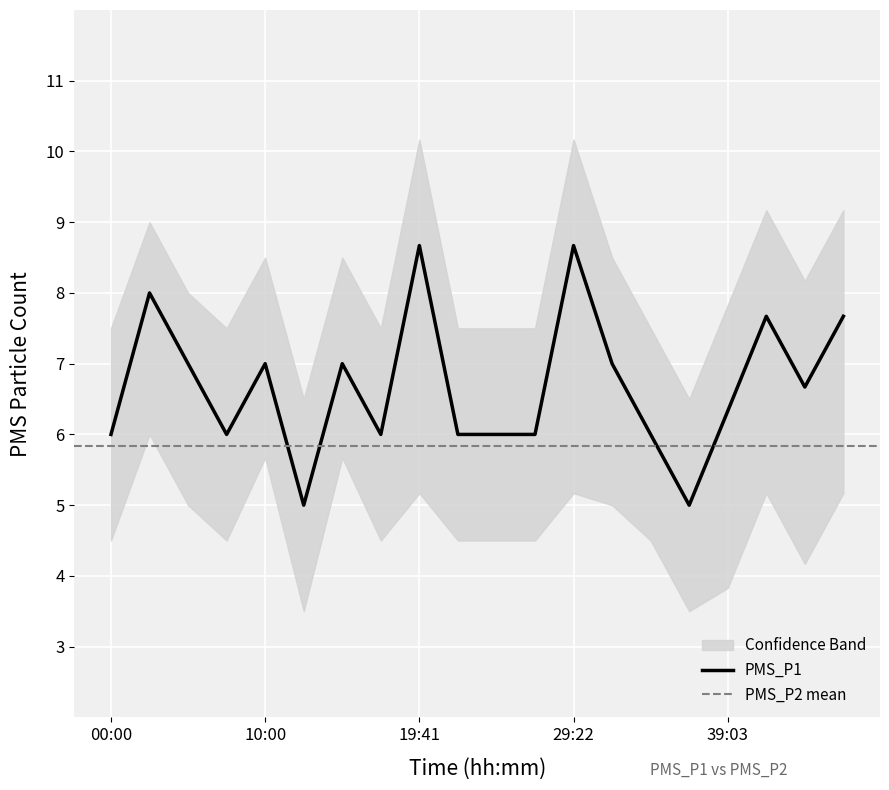

Reading left to right, what are all the values shown in this chart?

00:00=6.0	02:44=8.0	05:10=7.0	07:35=6.0	10:00=7.0	12:26=5.0	14:51=7.0	17:16=6.0	19:41=8.7	22:06=6.0	24:32=6.0	26:57=6.0	29:22=8.7	31:47=7.0	34:12=6.0	36:37=5.0	39:03=6.3	41:28=7.7	43:53=6.7	46:18=7.7